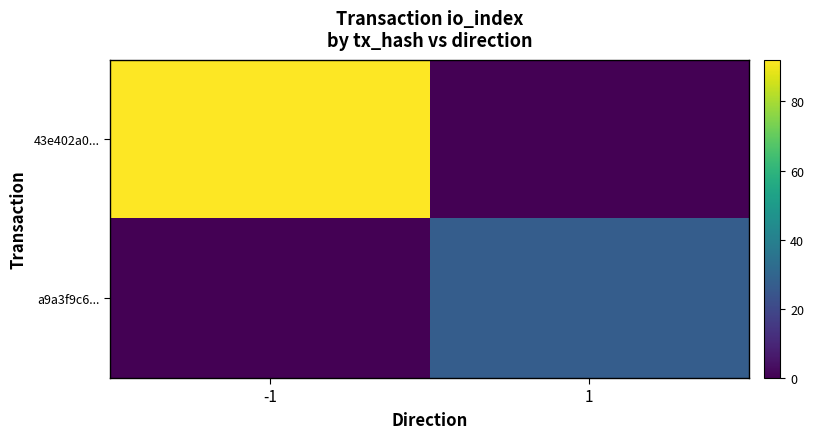

What is the maximum value shown in the chart?

92